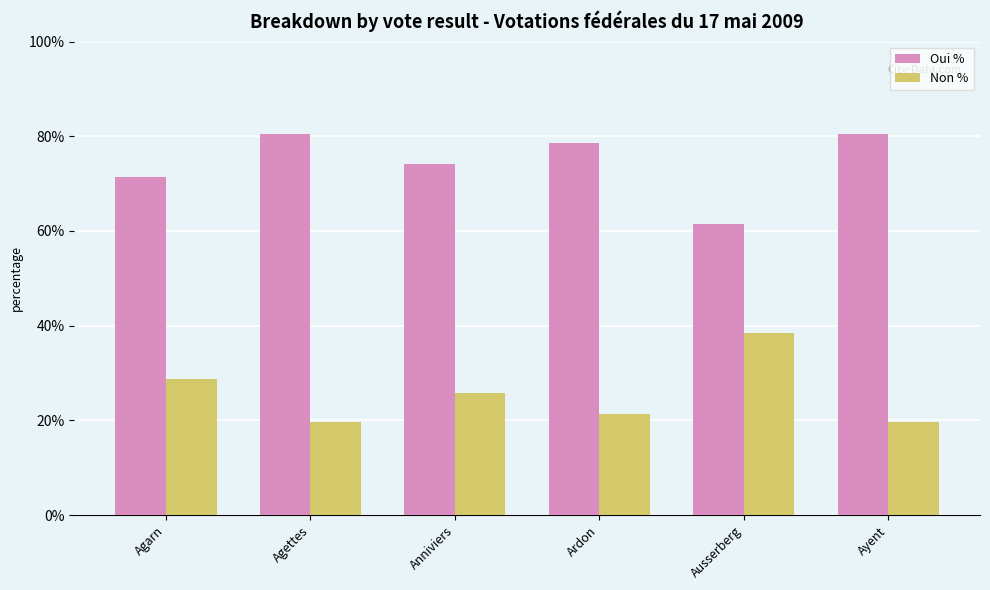

How many data points in Oui % are above 78?

3